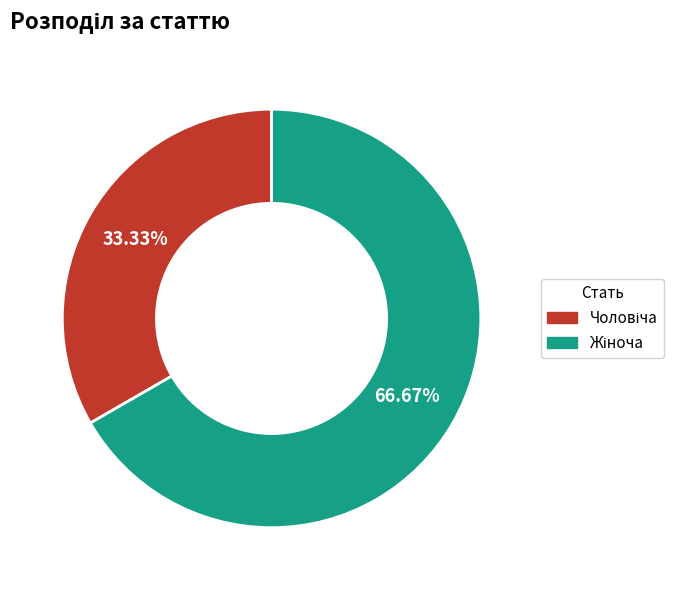

How many segments does this pie chart have?

2